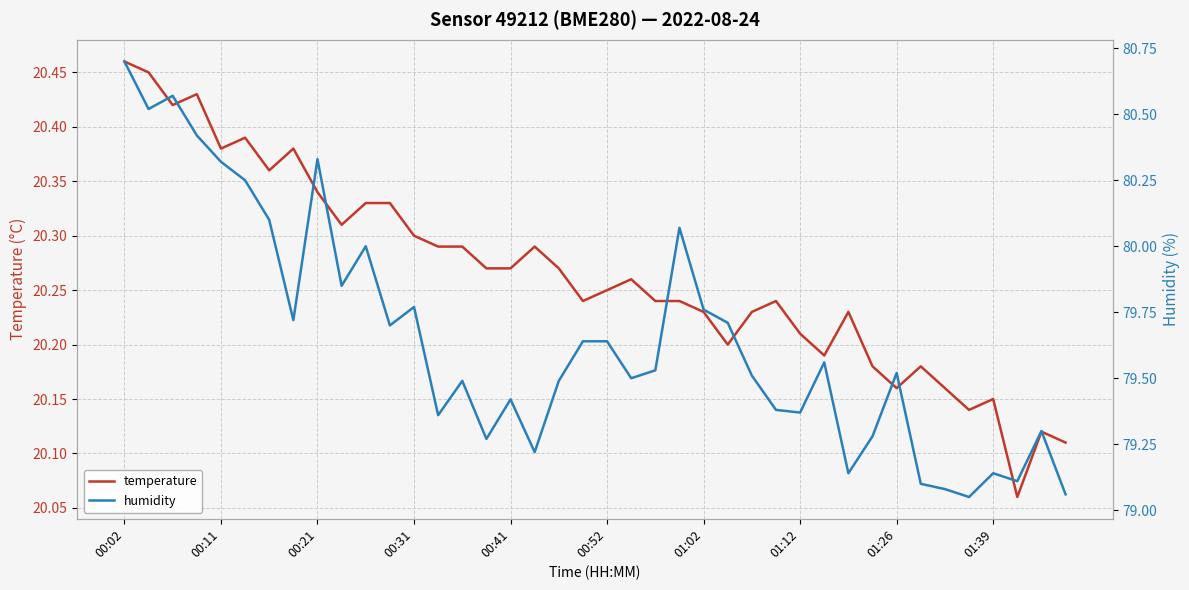

What is the maximum value shown in the chart?

80.7